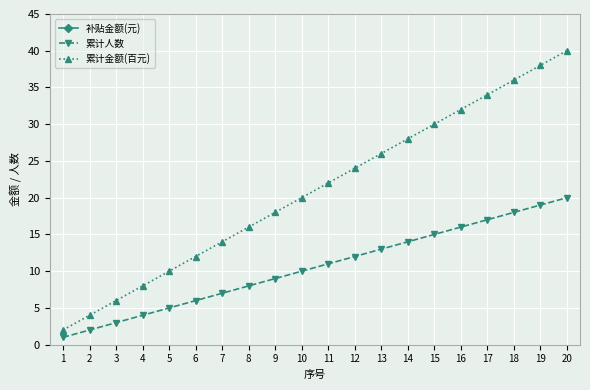

At 4, list the series in order from largest to smallest.

补贴金额(元), 累计金额(百元), 累计人数